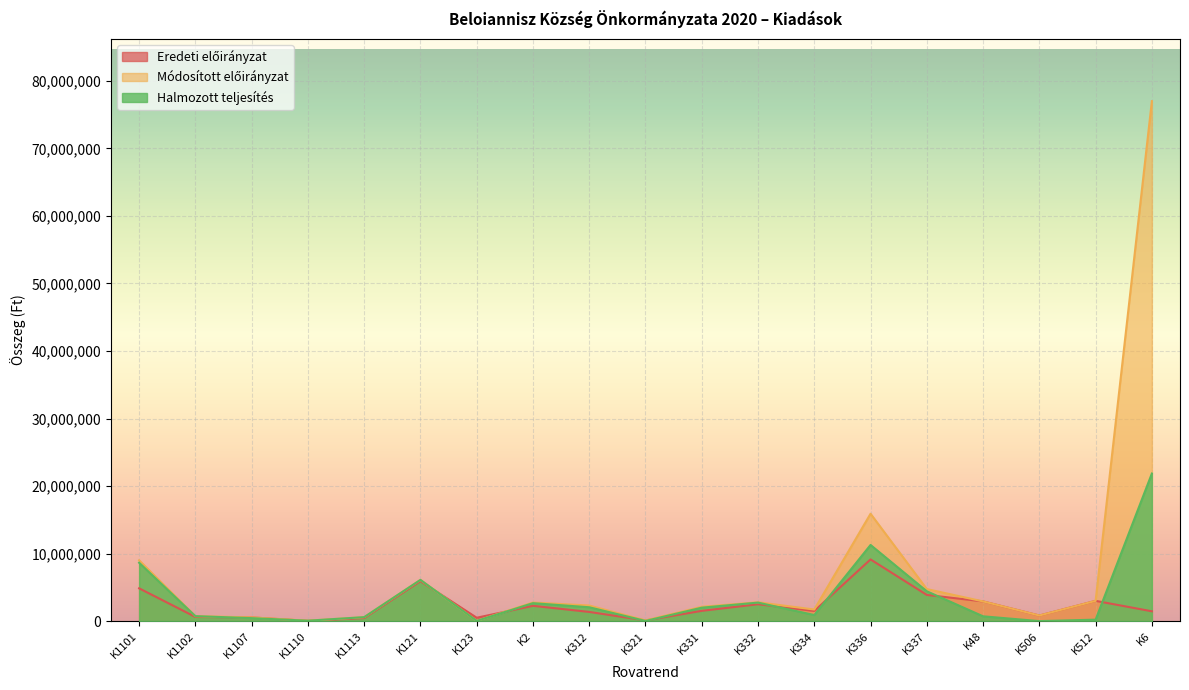

How many values in the Módosított előirányzat series exceed 2309581?

9